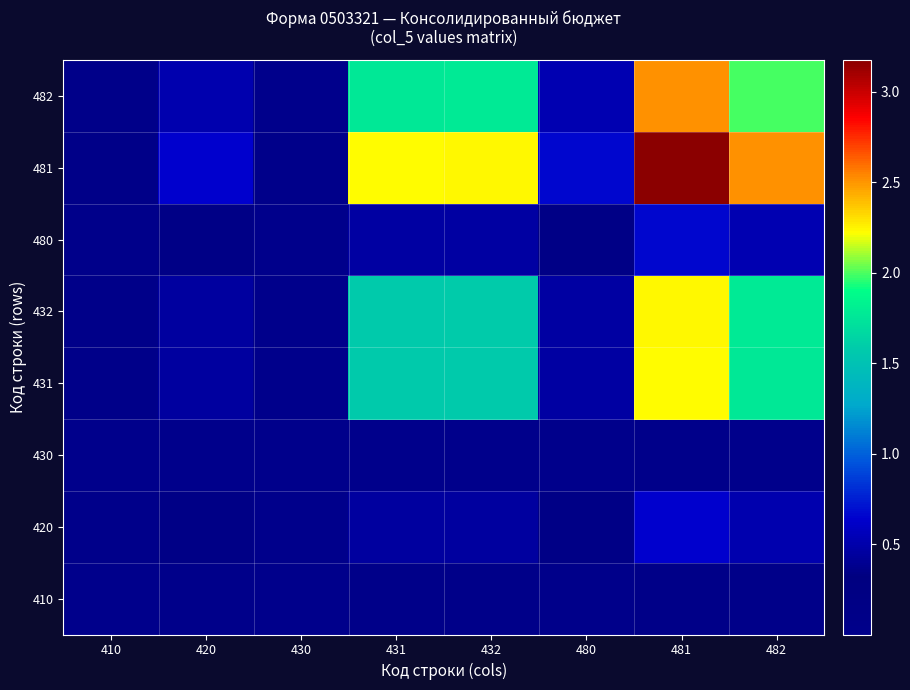

Reading left to right, what are all the values shown in this chart?

410: 410=0.0	420=0.0	430=0.0	431=0.0	432=0.0	480=0.0	481=0.1	482=0.1
420: 410=0.0	420=0.1	430=0.0	431=0.5	432=0.5	480=0.1	481=0.6	482=0.5
430: 410=0.0	420=0.0	430=0.0	431=0.0	432=0.0	480=0.0	481=0.0	482=0.0
431: 410=0.0	420=0.5	430=0.0	431=1.6	432=1.6	480=0.5	481=2.2	482=1.8
432: 410=0.0	420=0.5	430=0.0	431=1.6	432=1.6	480=0.5	481=2.2	482=1.8
480: 410=0.0	420=0.1	430=0.0	431=0.5	432=0.5	480=0.1	481=0.7	482=0.5
481: 410=0.1	420=0.6	430=0.0	431=2.2	432=2.2	480=0.7	481=3.2	482=2.5
482: 410=0.1	420=0.5	430=0.0	431=1.8	432=1.8	480=0.5	481=2.5	482=2.0